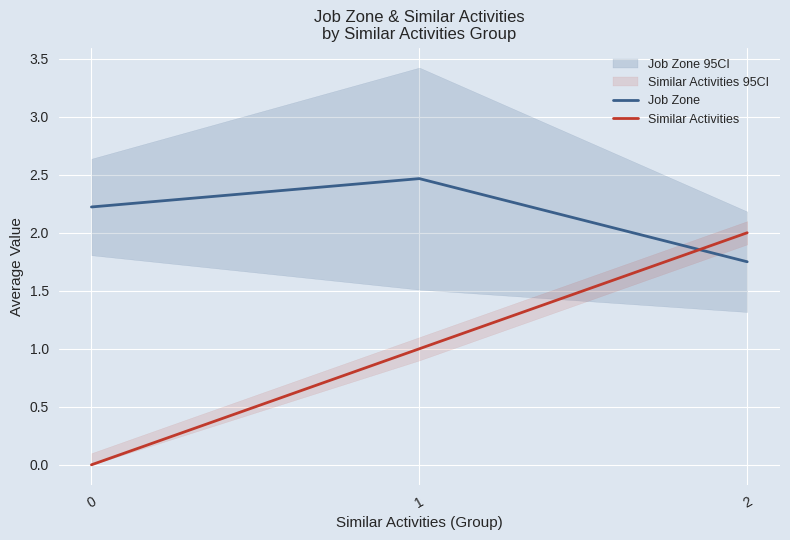

True or false: Similar Activities has a value of 2.0 at 2.

True